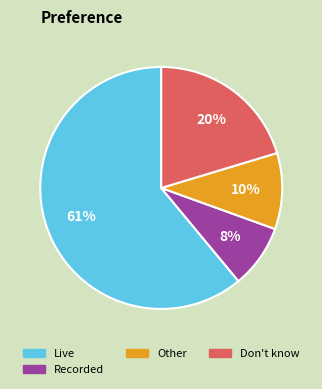

Is there any slice that represents more than half of the pie?

Yes